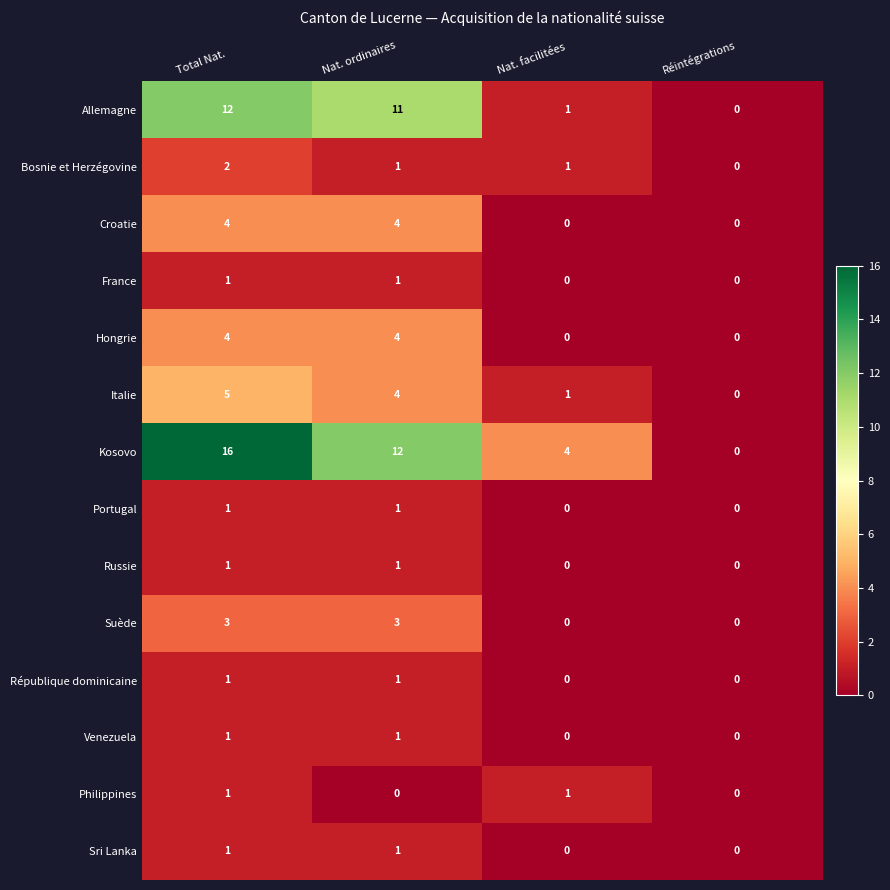

At which category does the chart reach its peak across all series?

Total Nat.